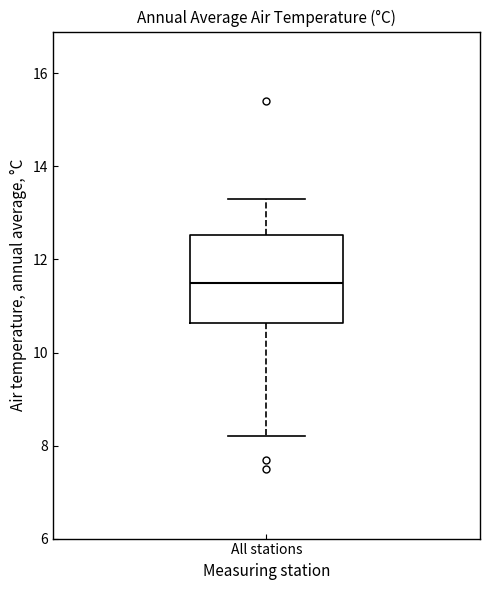

Transcribe this box plot: give where the median line is, the range the box spans, and where the two whiskers end, as read against the y-axis. The values are not printed on the chart, so give them approximately, as read against the axis.

median 11.6, box 10.6 to 12.6, whiskers 8.2 to 13.4